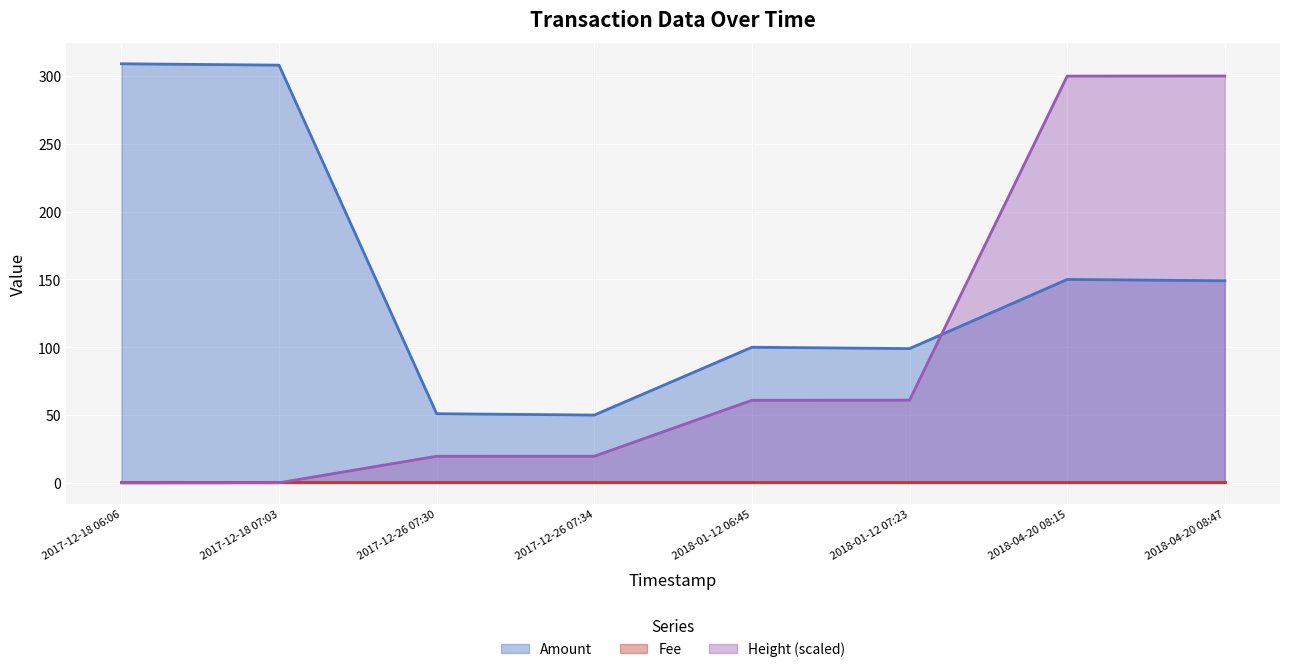

What is the maximum value shown in the chart?

309.0